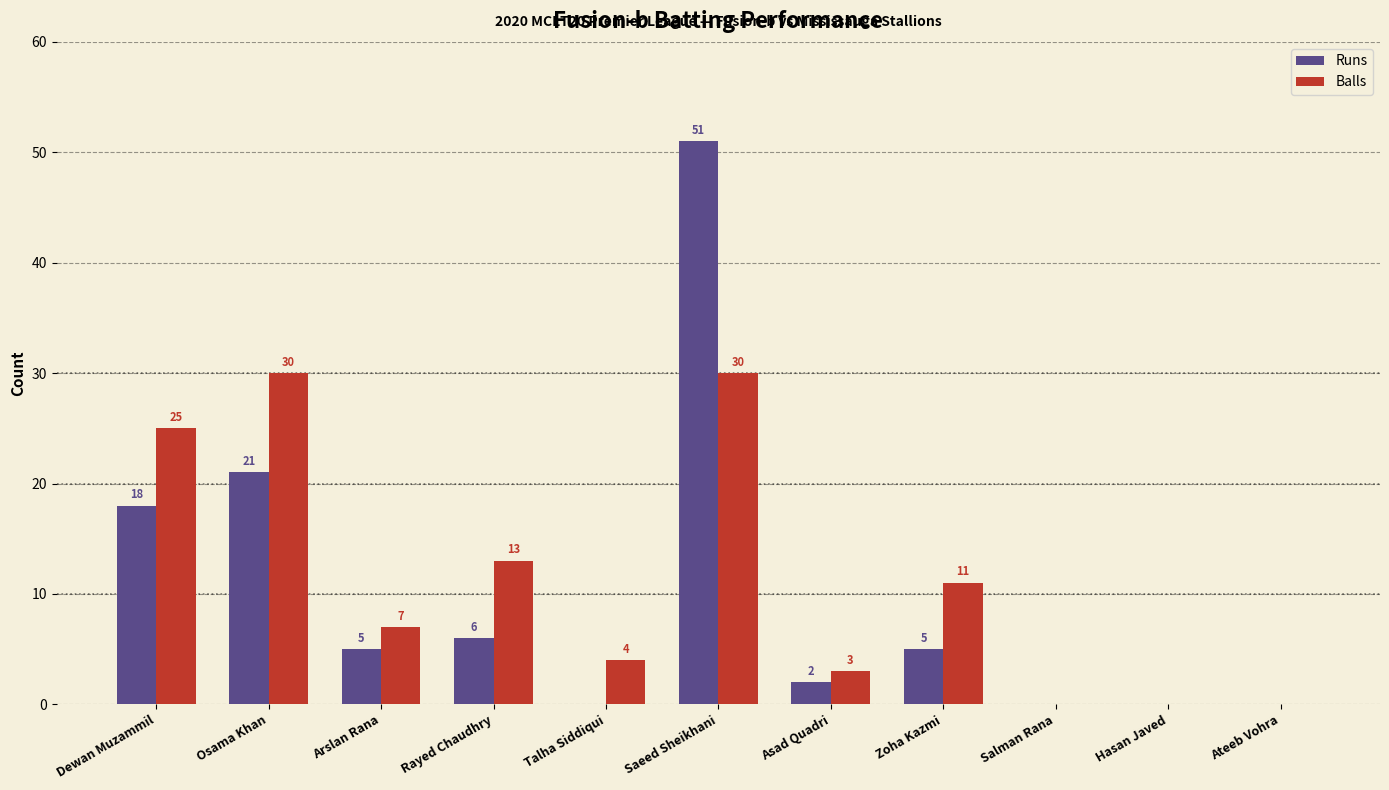

True or false: Runs has a value of 3 at Arslan Rana.

False